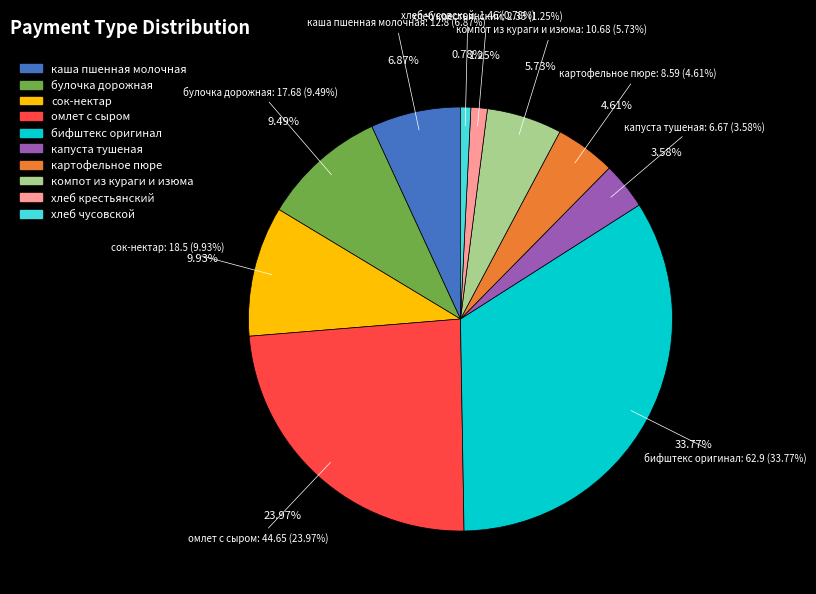

To the nearest percent, what is the average slice percentage?

10%